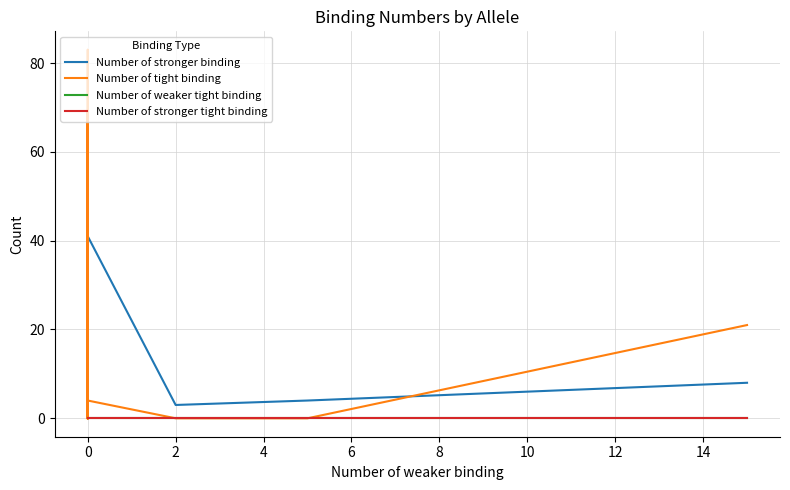

True or false: Number of tight binding and Number of weaker tight binding cross at least once.

False